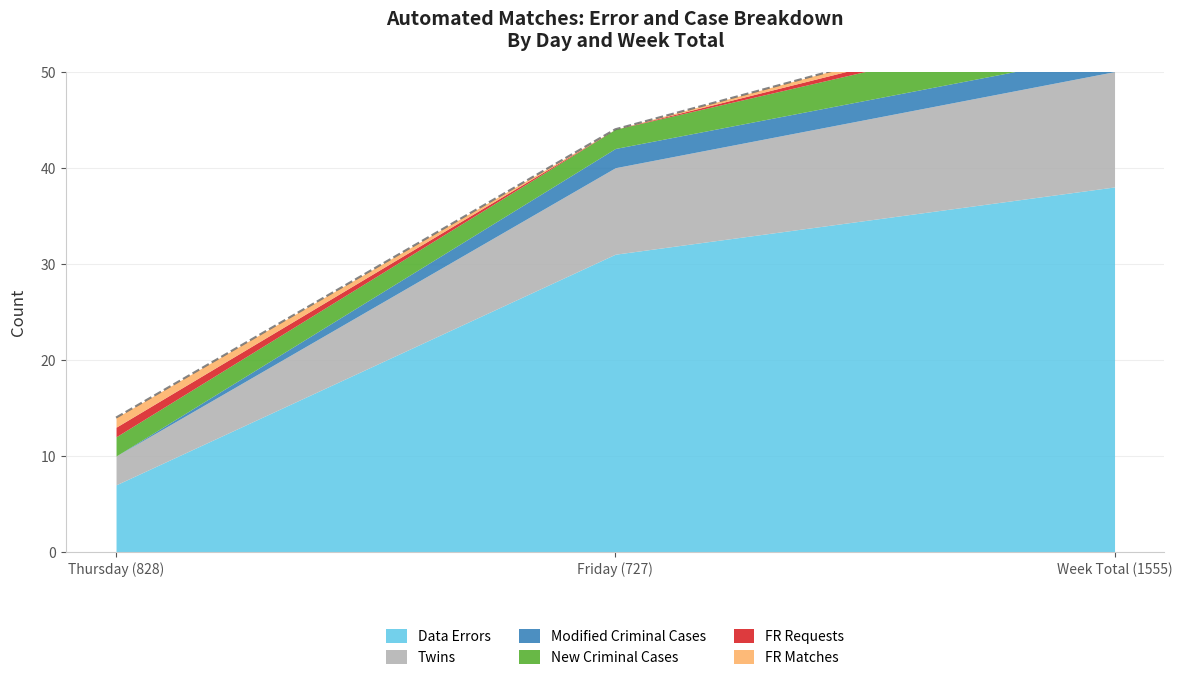

What is the label of the 2nd point from the right?

Friday (727)